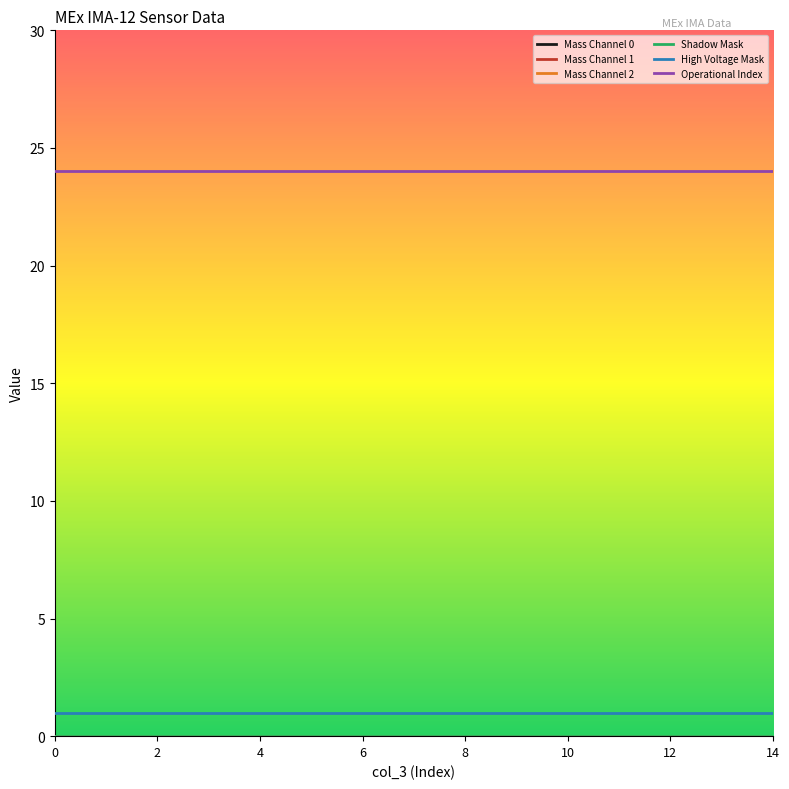

What is the minimum value for Operational Index?

24